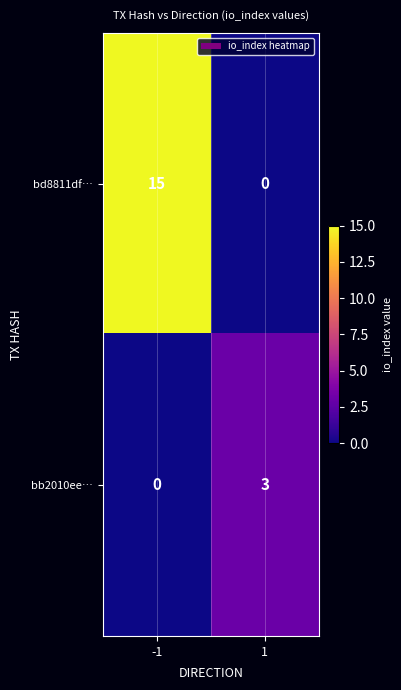

Reading left to right, what are all the values shown in this chart?

bd8811df…: 15	0
bb2010ee…: 0	3